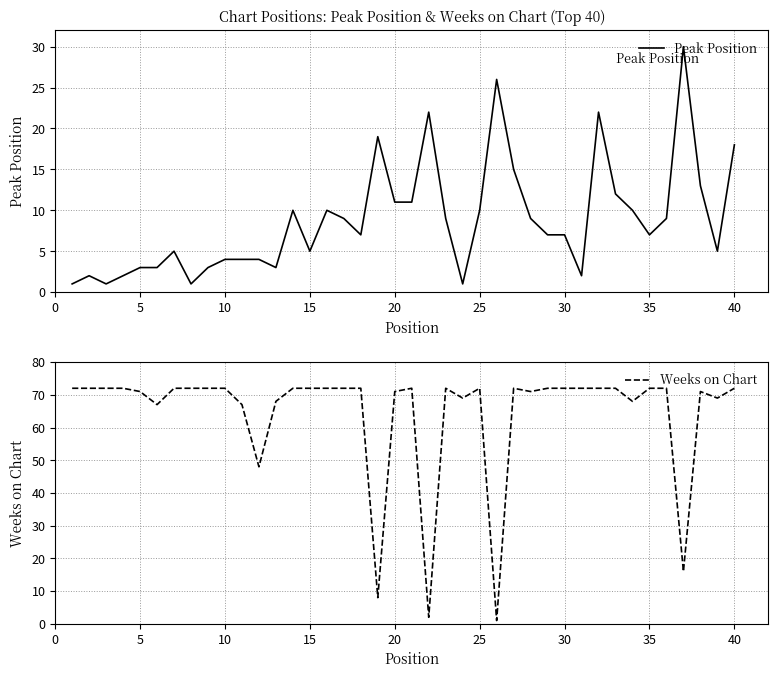

Reading left to right, what are all the values shown in this chart?

Peak Position: 1	2	1	2	3	3	5	1	3	4	4	4	3	10	5	10	9	7	19	11	11	22	9	1	10	26	15	9	7	7	2	22	12	10	7	9	30	13	5	18
Weeks on Chart: 72	72	72	72	71	67	72	72	72	72	67	48	68	72	72	72	72	72	8	71	72	2	72	69	72	1	72	71	72	72	72	72	72	68	72	72	16	71	69	72